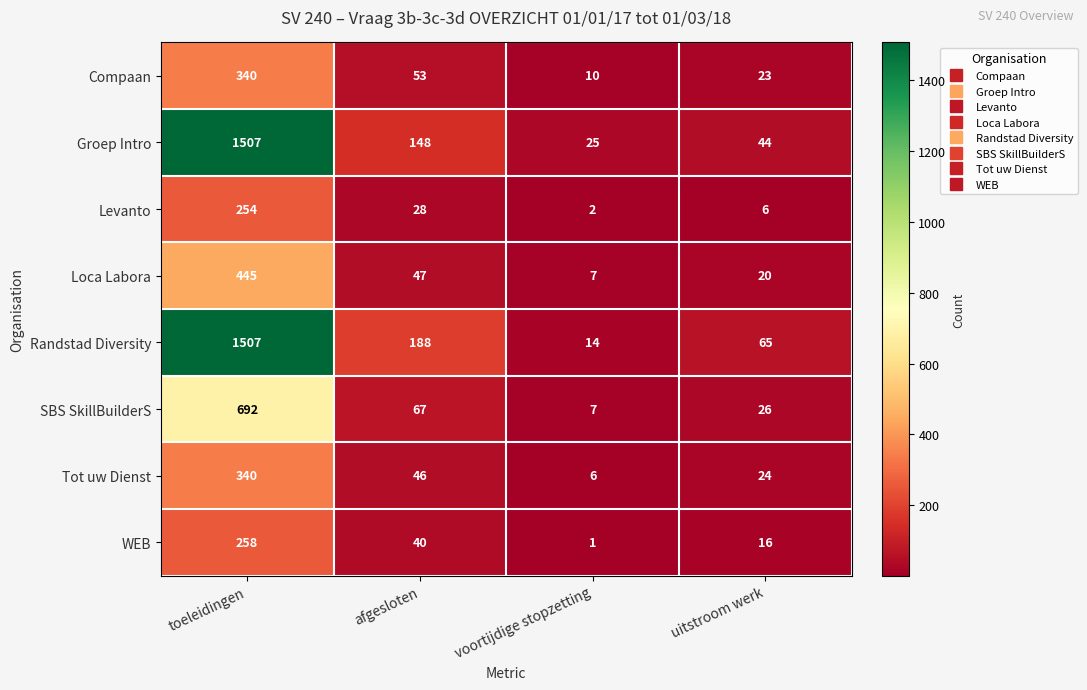

True or false: SBS SkillBuilderS has a value of 7 at voortijdige stopzetting.

True